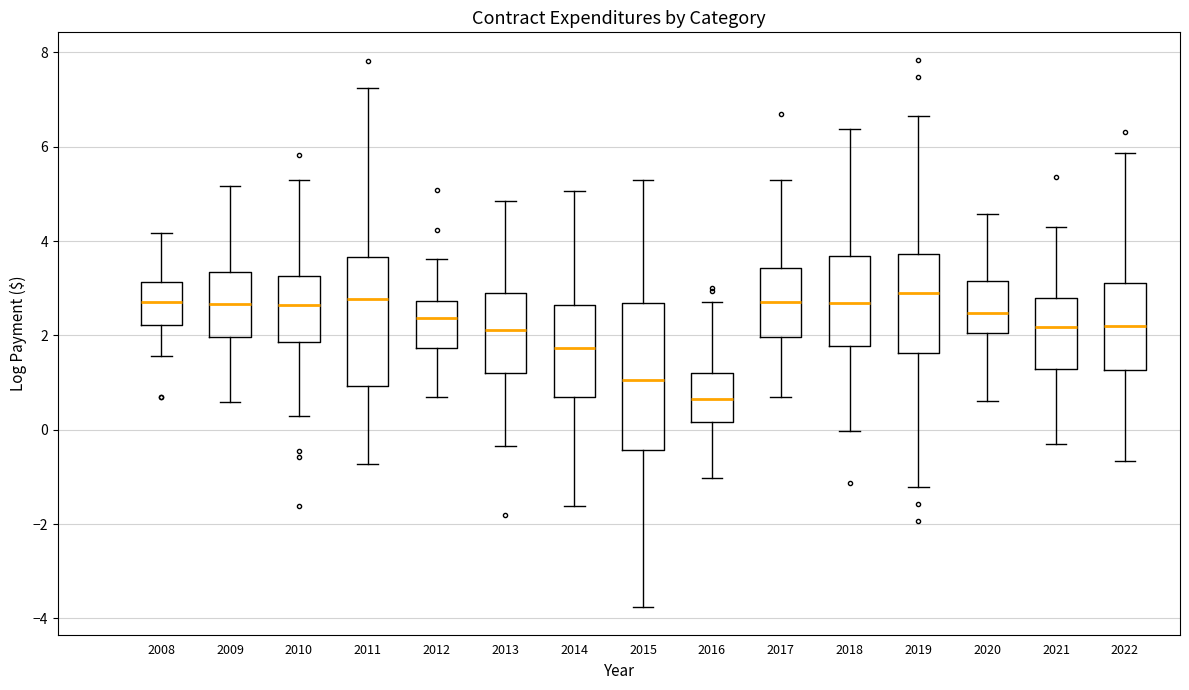

Reading left to right, read every box against the y-axis: the position of its median line, the range the box covers, and the ends of its whiskers. The values are not printed on the chart, so give them approximately, as read against the axis.

2008: median 2.8, box 2.2 to 3.2, whiskers 1.6 to 4.2
2009: median 2.6, box 2.0 to 3.4, whiskers 0.6 to 5.2
2010: median 2.6, box 1.8 to 3.2, whiskers 0.2 to 5.2
2011: median 2.8, box 1.0 to 3.6, whiskers -0.8 to 7.2
2012: median 2.4, box 1.8 to 2.8, whiskers 0.6 to 3.6
2013: median 2.2, box 1.2 to 3.0, whiskers -0.4 to 4.8
2014: median 1.8, box 0.6 to 2.6, whiskers -1.6 to 5.0
2015: median 1.0, box -0.4 to 2.6, whiskers -3.8 to 5.2
2016: median 0.6, box 0.2 to 1.2, whiskers -1.0 to 2.8
2017: median 2.8, box 2.0 to 3.4, whiskers 0.6 to 5.2
2018: median 2.6, box 1.8 to 3.6, whiskers 0.0 to 6.4
2019: median 2.8, box 1.6 to 3.8, whiskers -1.2 to 6.6
2020: median 2.4, box 2.0 to 3.2, whiskers 0.6 to 4.6
2021: median 2.2, box 1.2 to 2.8, whiskers -0.4 to 4.4
2022: median 2.2, box 1.2 to 3.2, whiskers -0.6 to 5.8